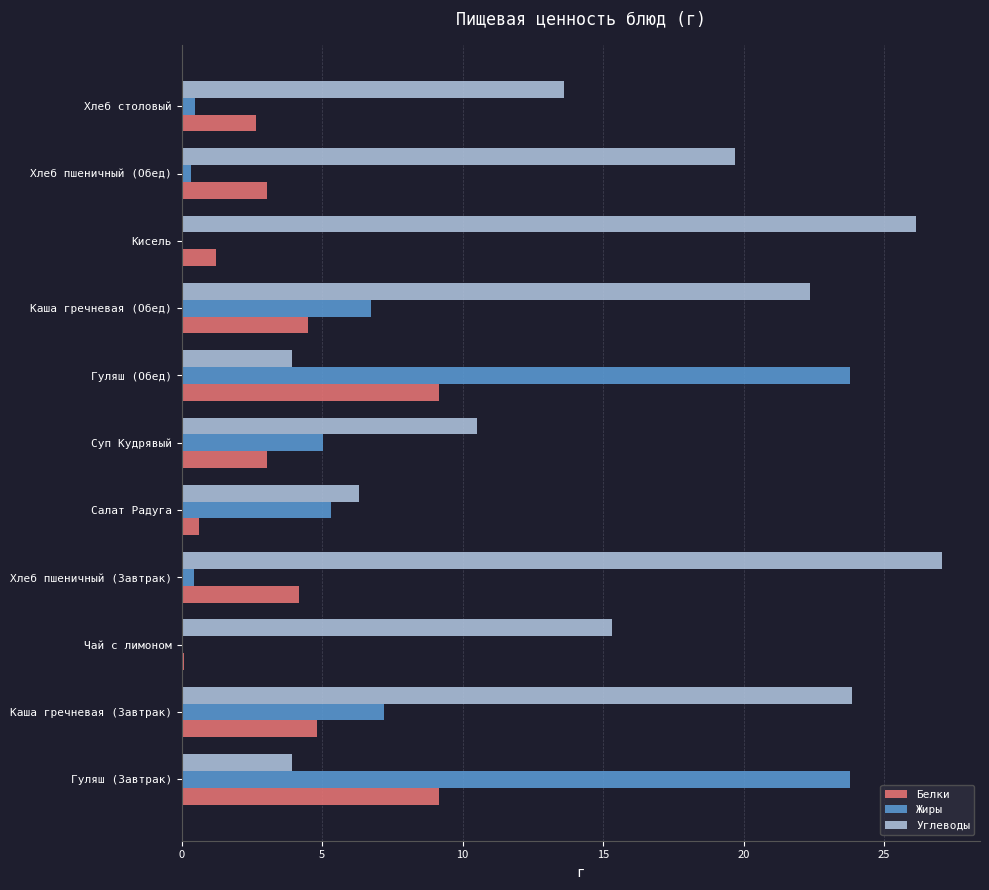

What is the greatest value displayed?

27.1